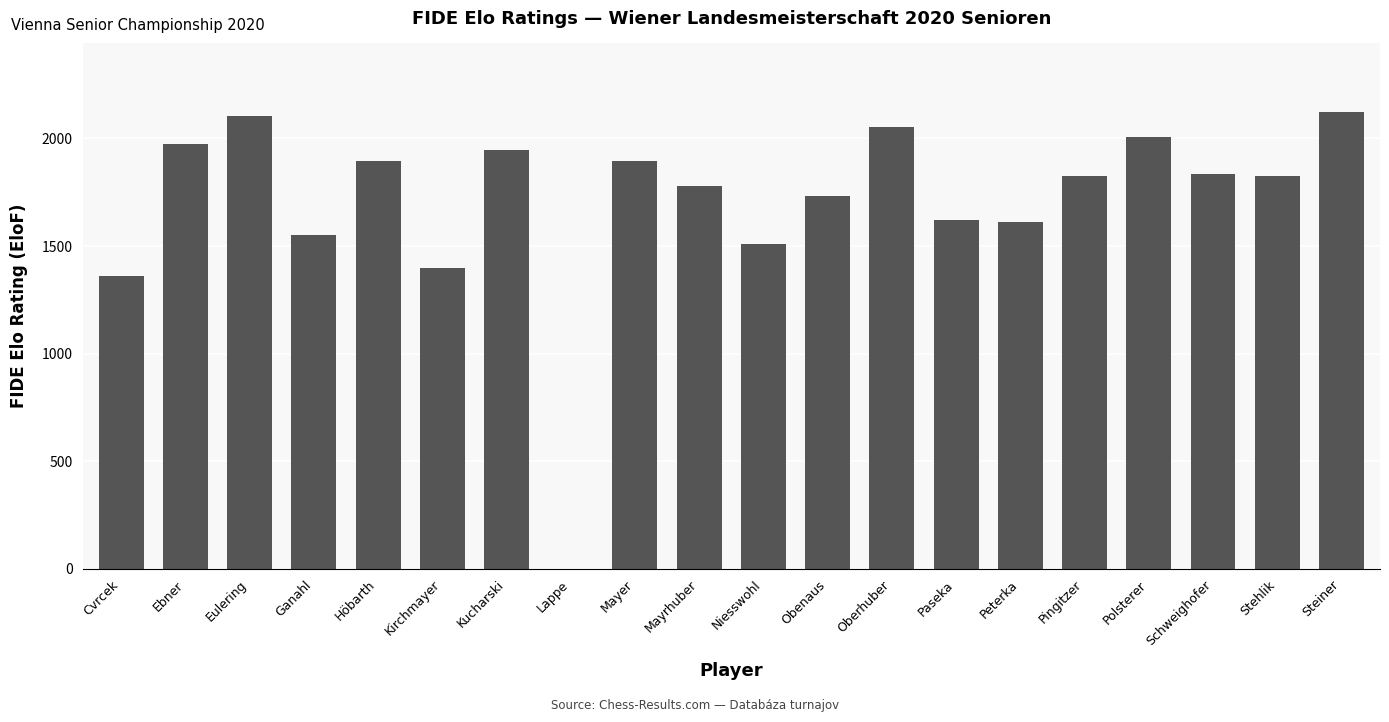

Between Pingitzer and Ebner, which is larger?

Ebner